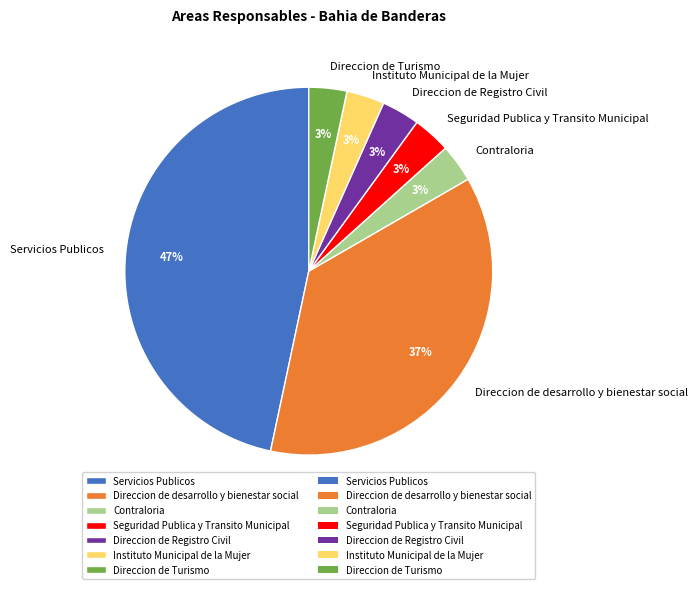

Is there any slice that represents more than half of the pie?

No